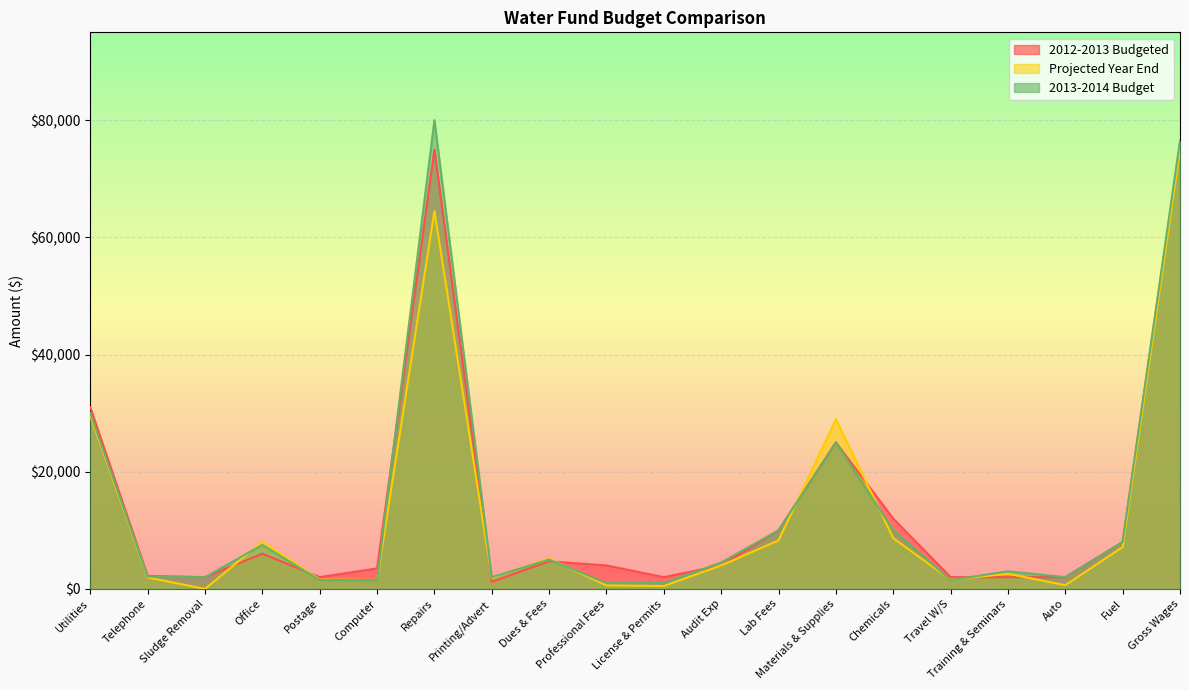

How many lines are shown in the chart?

3